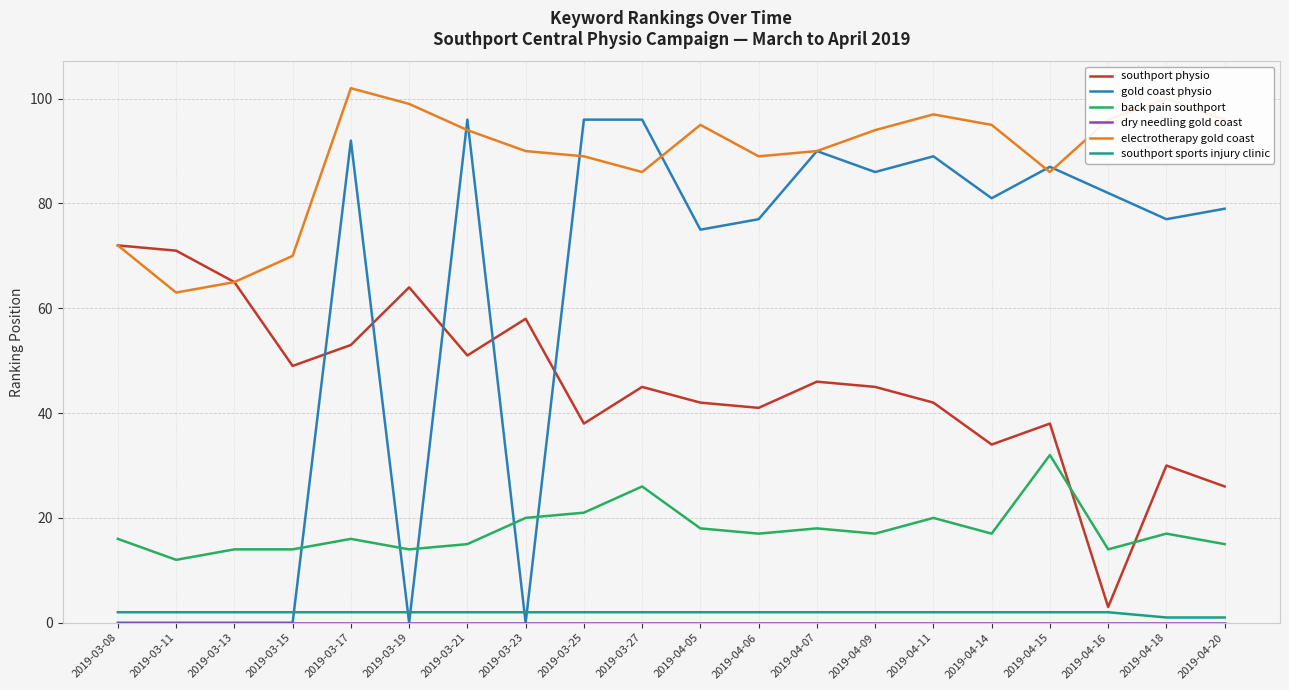

What is the lowest value of the southport physio series?

3